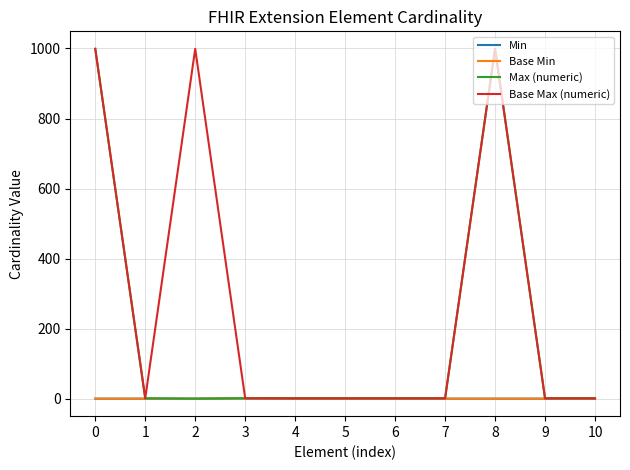

Reading right to left, transcribe all the data shown in this chart.

Min: 10=0	9=0	8=0	7=0	6=0	5=0	4=0	3=1	2=0	1=0	0=0
Base Min: 10=0	9=0	8=0	7=0	6=0	5=0	4=0	3=1	2=0	1=0	0=0
Max (numeric): 10=1	9=1	8=999	7=1	6=1	5=1	4=1	3=1	2=0	1=1	0=999
Base Max (numeric): 10=1	9=1	8=999	7=1	6=1	5=1	4=1	3=1	2=999	1=1	0=999